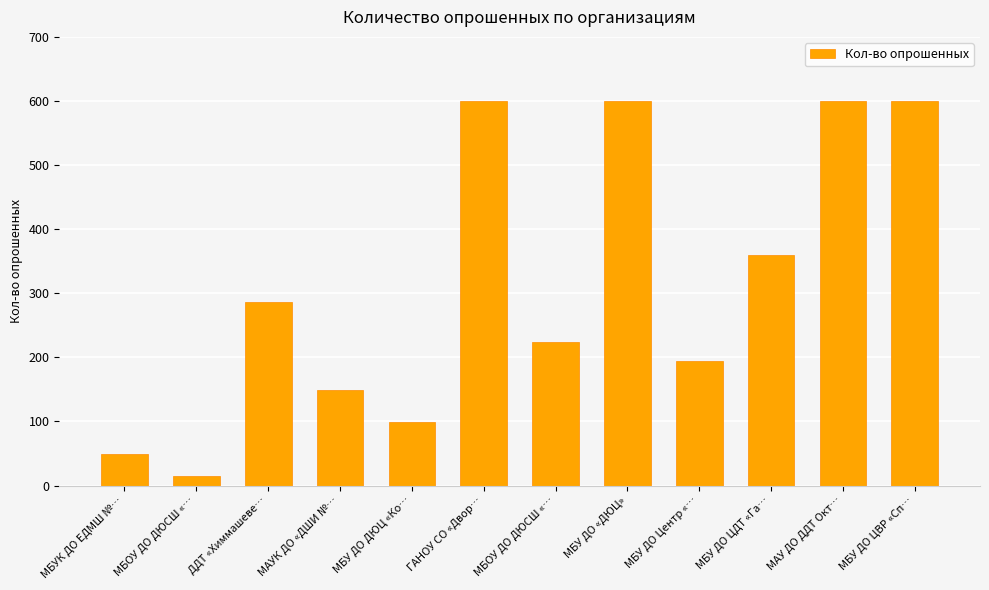

How many bars are there in total?

12